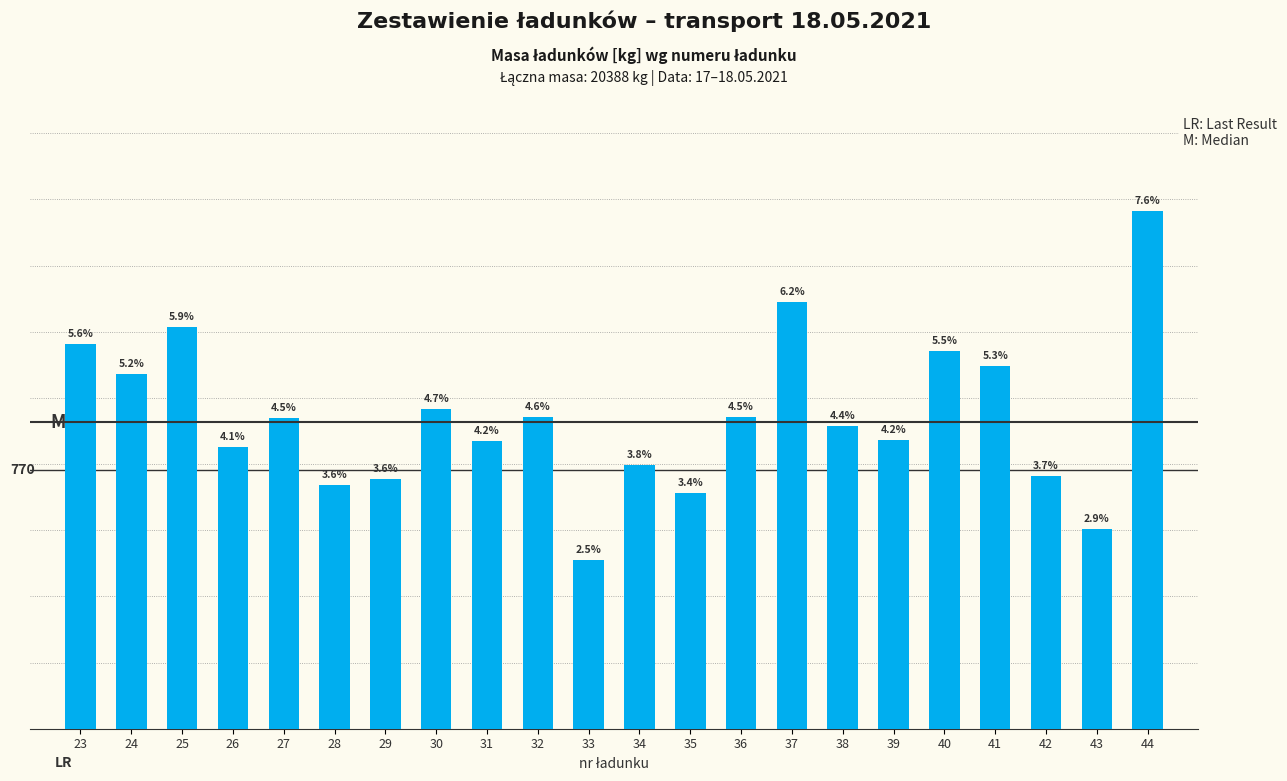

True or false: the data shows 1575 at 24.

False